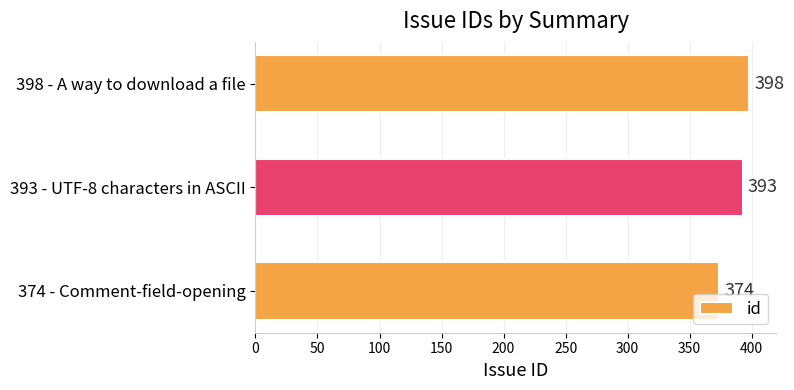

How many values are below 393?

1